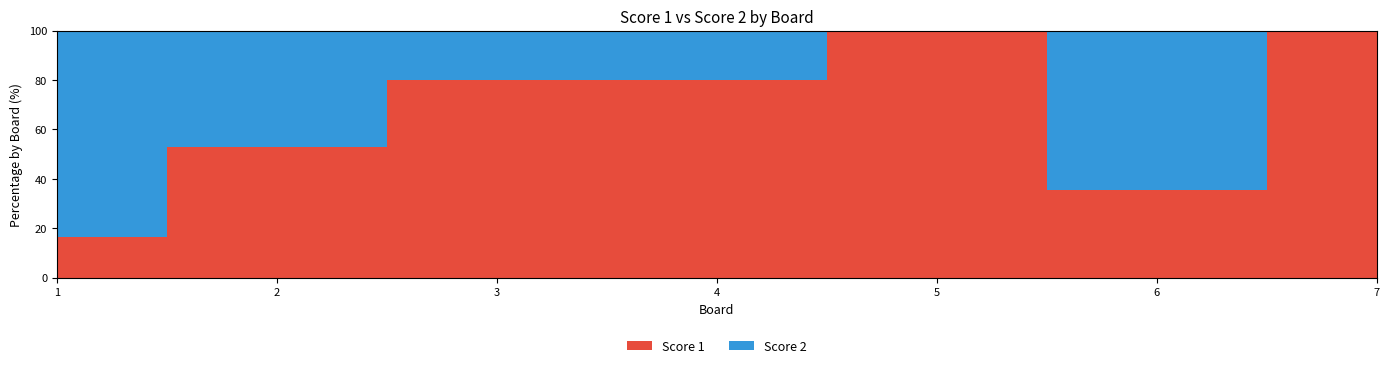

Reading left to right, transcribe all the data shown in this chart.

Score 1: 1=2	2=9	3=12	4=20	5=17	6=10	7=25
Score 2: 1=10	2=8	3=3	4=5	5=0	6=18	7=0